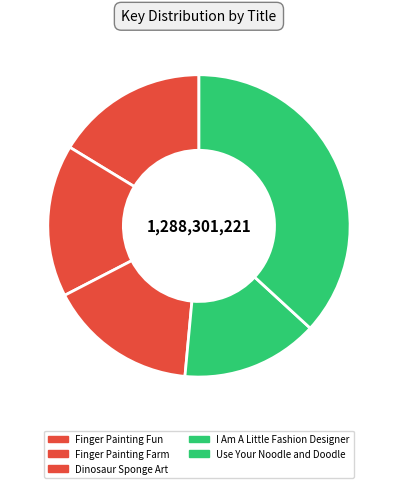

The Dinosaur Sponge Art slice represents 7% of the pie. True or false?

False